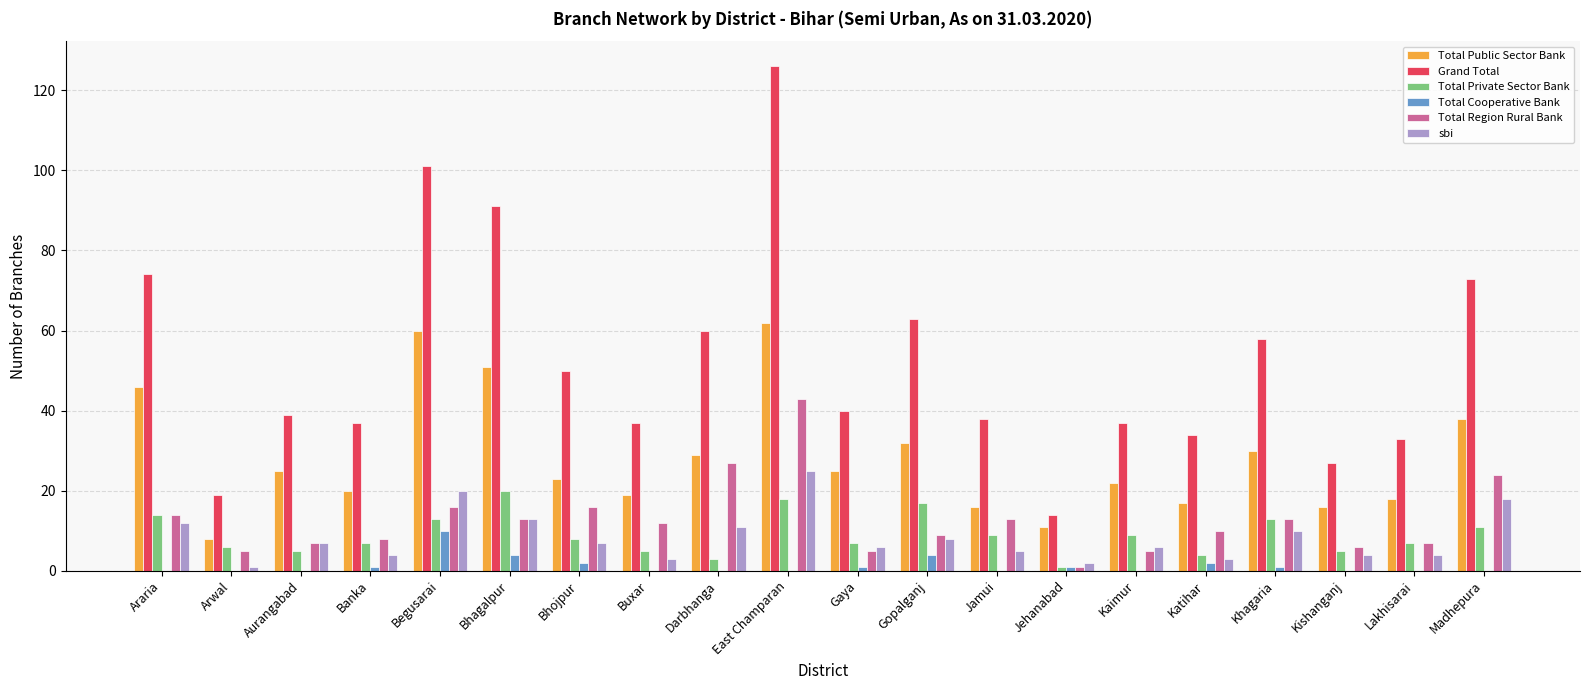

Which series has the largest range (max minus min)?

Grand Total